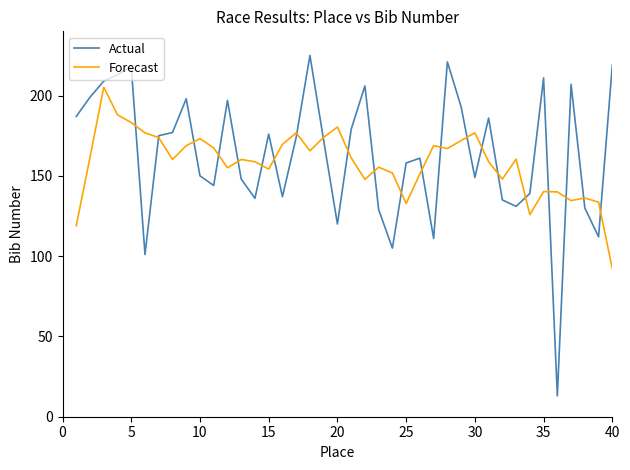

What is the lowest value of the Forecast series?

92.2